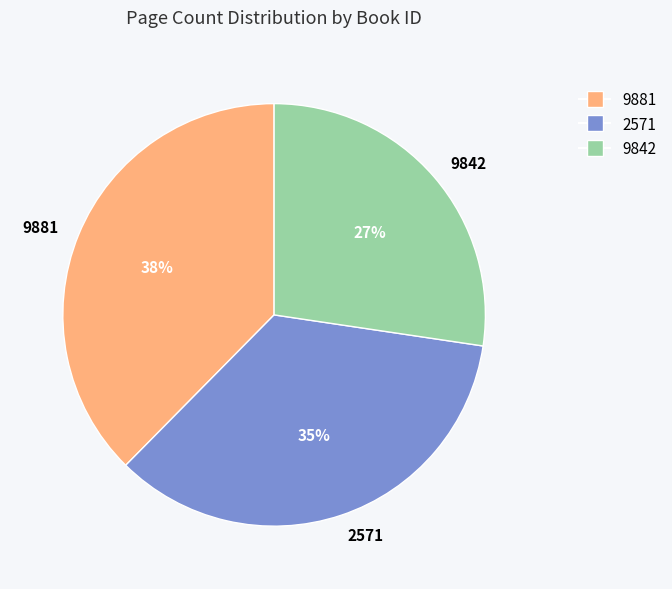

Combined, do 9881 and 9842 account for over 50%?

Yes